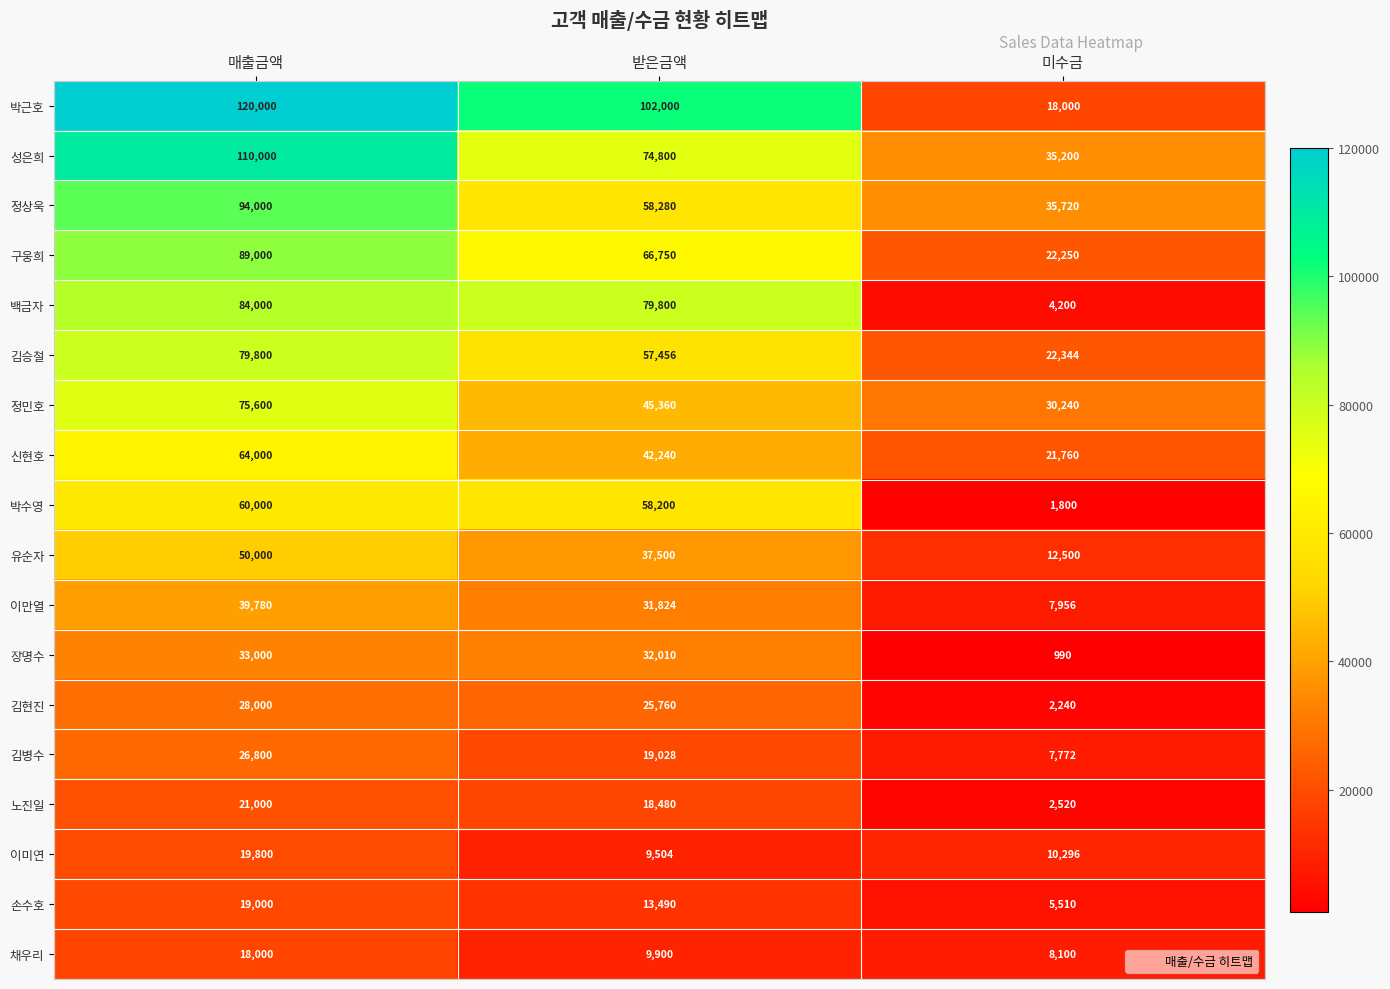

At 받은금액, list the series in order from smallest to largest.

이미연, 채우리, 손수호, 노진일, 김병수, 김현진, 이만열, 장명수, 유순자, 신현호, 정민호, 김승철, 박수영, 정상욱, 구웅희, 성은희, 백금자, 박근호